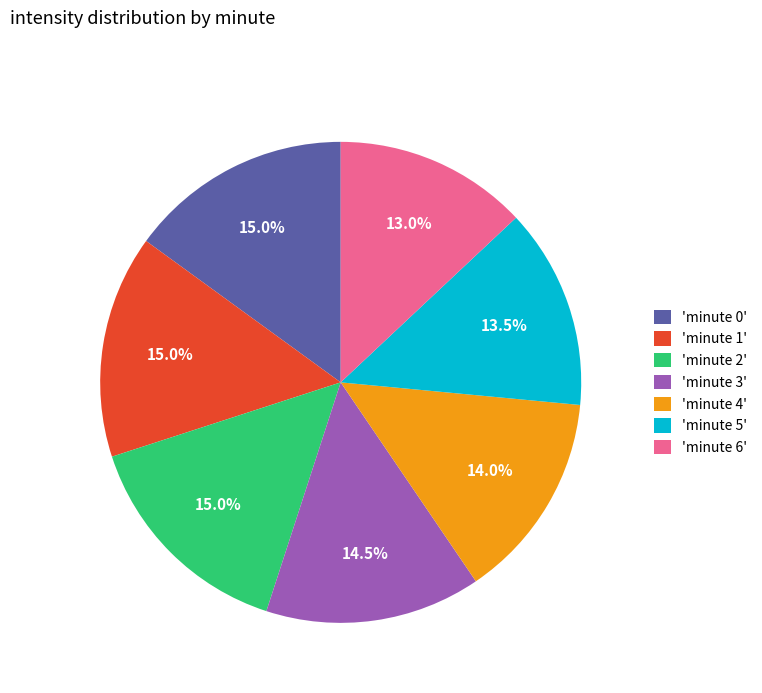

Combined, what portion of the pie is 'minute 3' and 'minute 6'?

27.5%